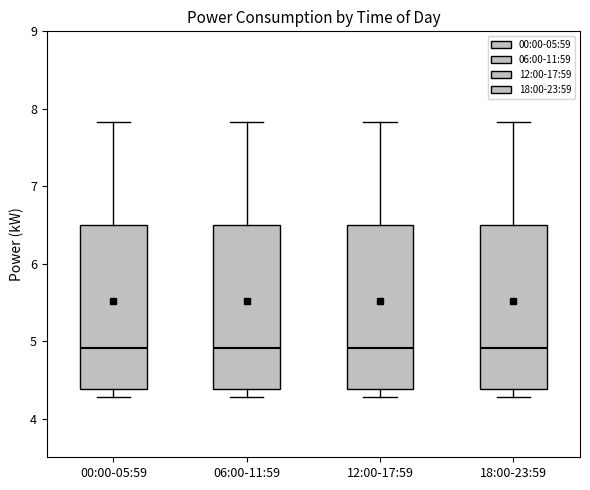

Reading left to right, transcribe this box plot: for each box, give where its median line is, the range the box spans, and where its two whiskers end, as read against the y-axis. The values are not printed on the chart, so give them approximately, as read against the axis.

00:00-05:59: median 4.9, box 4.4 to 6.5, whiskers 4.3 to 7.8
06:00-11:59: median 4.9, box 4.4 to 6.5, whiskers 4.3 to 7.8
12:00-17:59: median 4.9, box 4.4 to 6.5, whiskers 4.3 to 7.8
18:00-23:59: median 4.9, box 4.4 to 6.5, whiskers 4.3 to 7.8